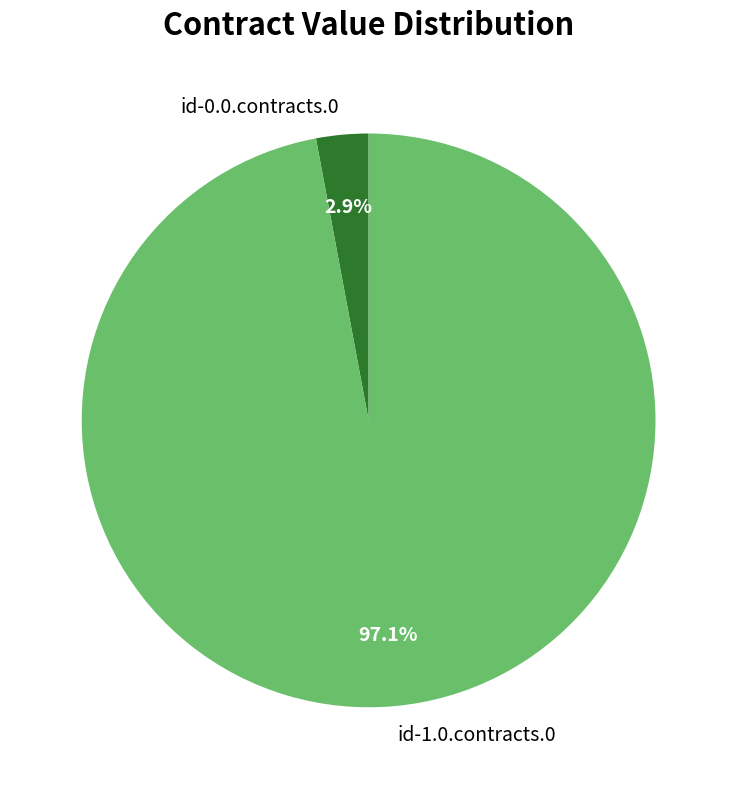

Which has a higher value, id-1.0.contracts.0 or id-0.0.contracts.0?

id-1.0.contracts.0